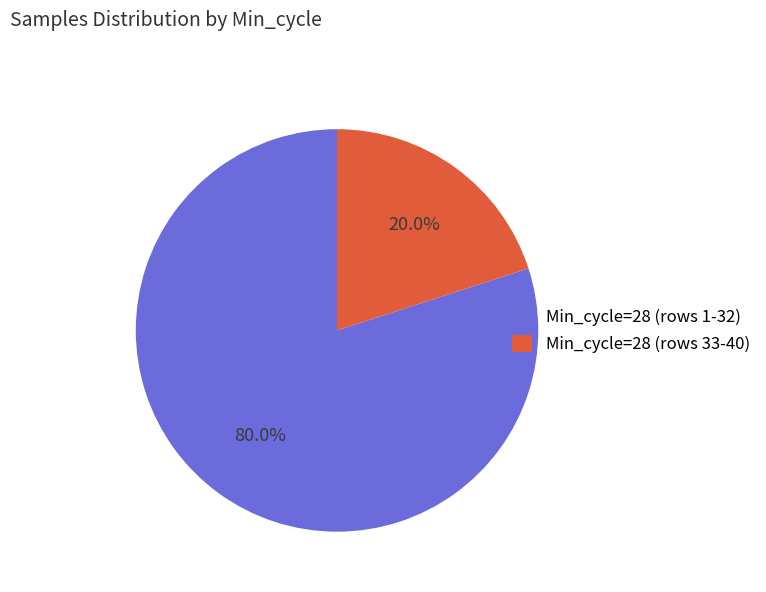

Combined, do Min_cycle=28 (rows 1-32) and Min_cycle=28 (rows 33-40) account for over 50%?

Yes